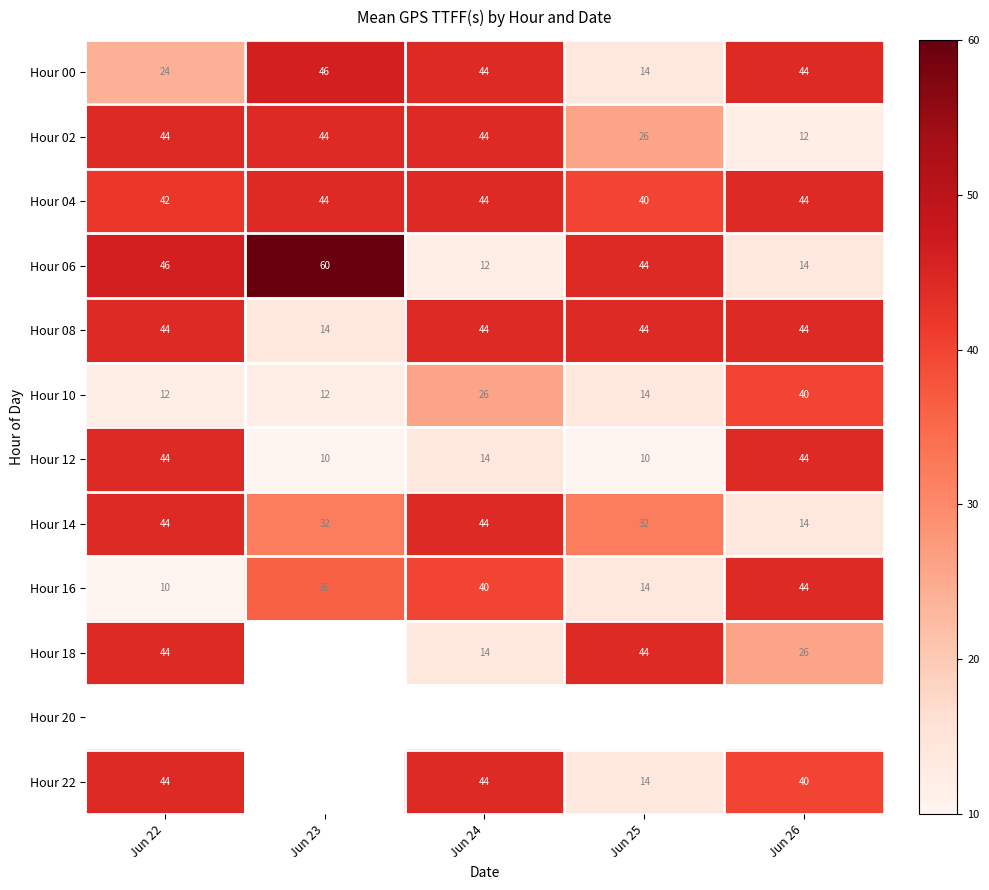

Between Jun 25 and Jun 22, which is larger?

Jun 22